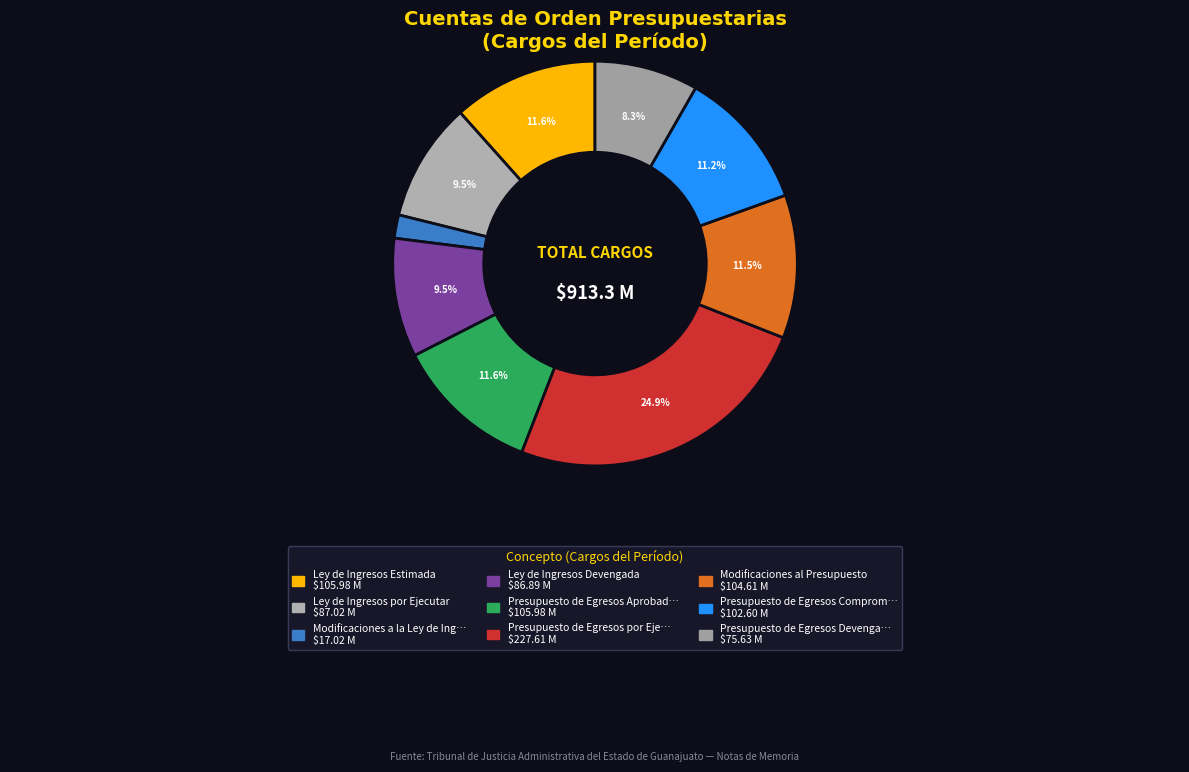

How many segments does this pie chart have?

9